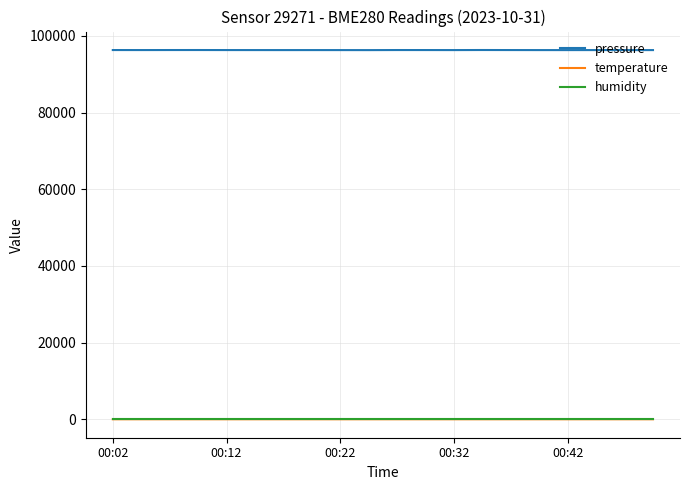

What is the greatest value displayed?

96319.2